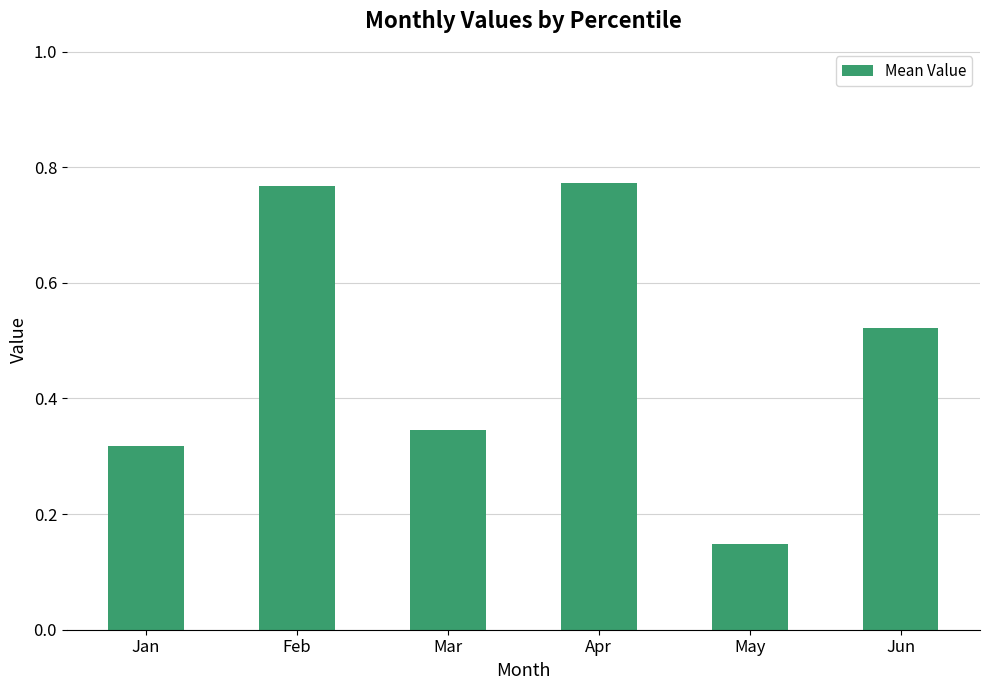

Which label corresponds to the smallest value in the chart?

May